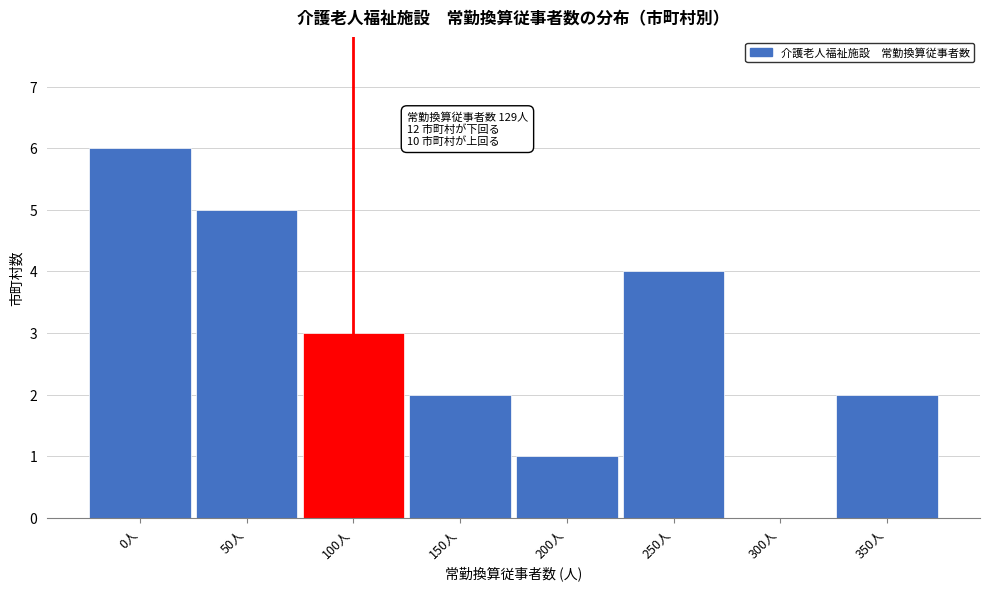

Reading left to right, list all the values displayed in this chart.

0人=6	50人=5	100人=3	150人=2	200人=1	250人=4	300人=0	350人=2